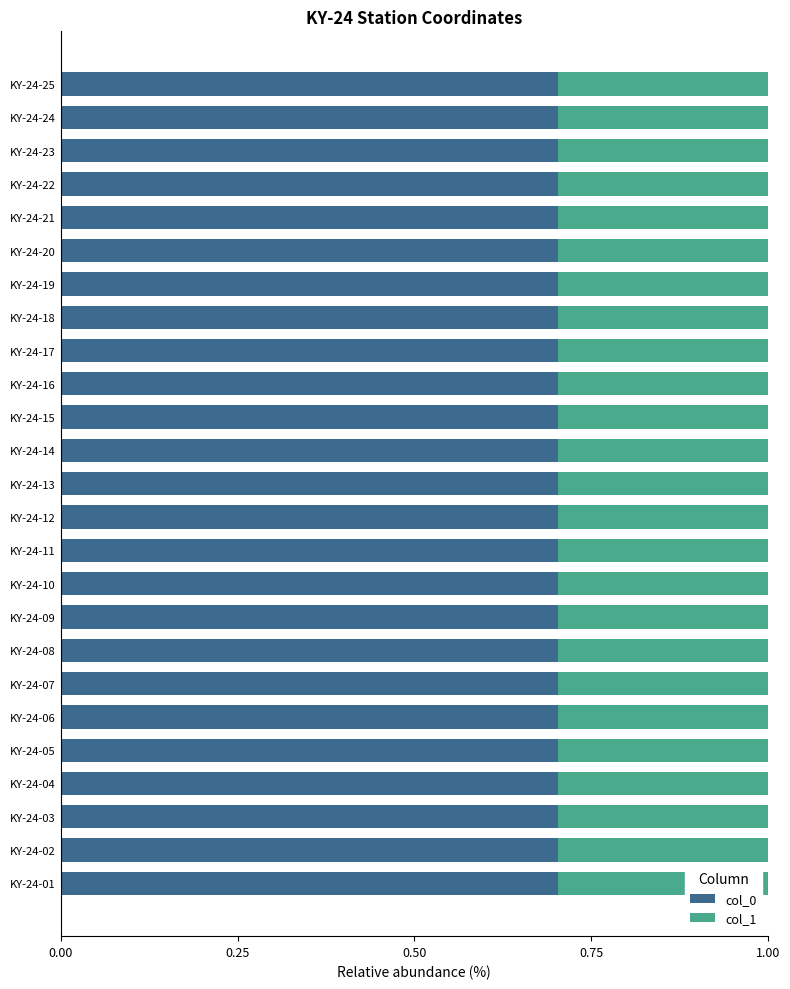

True or false: col_0 has a value of 0.7 at KY-24-13.

True